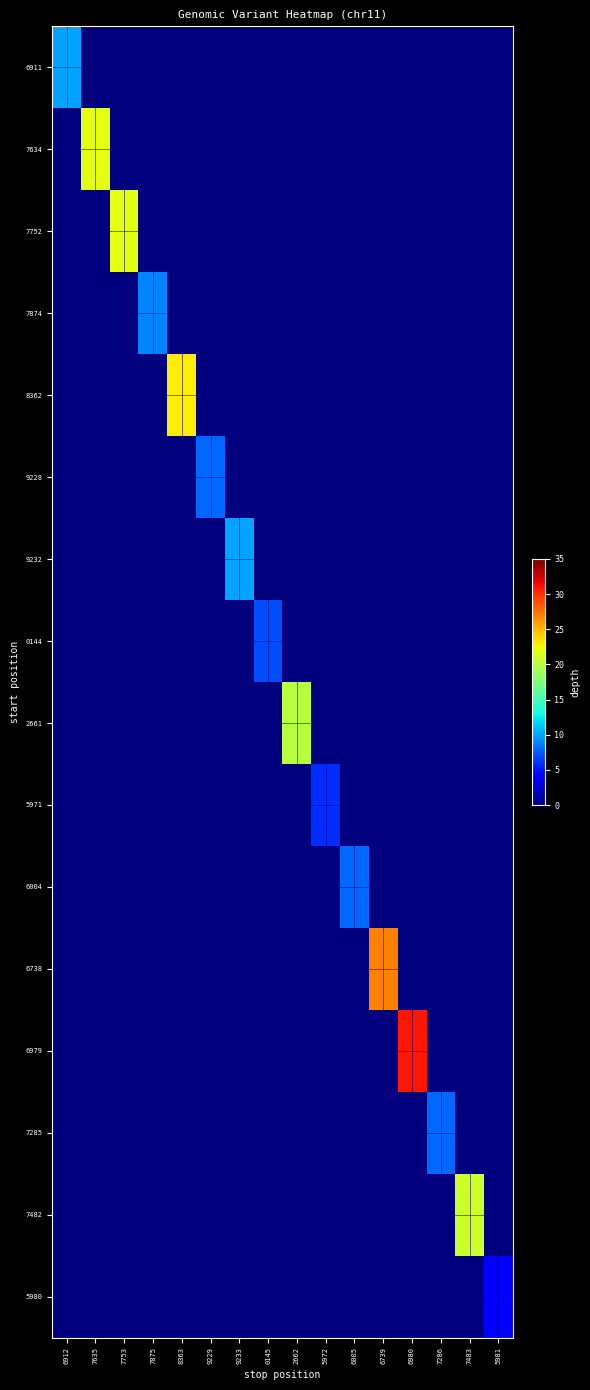

Reading left to right, transcribe all the data shown in this chart.

6911: 6912=10	7635=0	7753=0	7875=0	8363=0	9229=0	9233=0	0145=0	2662=0	5972=0	6005=0	6739=0	6980=0	7286=0	7483=0	5981=0
7634: 6912=0	7635=22	7753=0	7875=0	8363=0	9229=0	9233=0	0145=0	2662=0	5972=0	6005=0	6739=0	6980=0	7286=0	7483=0	5981=0
7752: 6912=0	7635=0	7753=22	7875=0	8363=0	9229=0	9233=0	0145=0	2662=0	5972=0	6005=0	6739=0	6980=0	7286=0	7483=0	5981=0
7874: 6912=0	7635=0	7753=0	7875=9	8363=0	9229=0	9233=0	0145=0	2662=0	5972=0	6005=0	6739=0	6980=0	7286=0	7483=0	5981=0
8362: 6912=0	7635=0	7753=0	7875=0	8363=23	9229=0	9233=0	0145=0	2662=0	5972=0	6005=0	6739=0	6980=0	7286=0	7483=0	5981=0
9228: 6912=0	7635=0	7753=0	7875=0	8363=0	9229=8	9233=0	0145=0	2662=0	5972=0	6005=0	6739=0	6980=0	7286=0	7483=0	5981=0
9232: 6912=0	7635=0	7753=0	7875=0	8363=0	9229=0	9233=10	0145=0	2662=0	5972=0	6005=0	6739=0	6980=0	7286=0	7483=0	5981=0
0144: 6912=0	7635=0	7753=0	7875=0	8363=0	9229=0	9233=0	0145=7	2662=0	5972=0	6005=0	6739=0	6980=0	7286=0	7483=0	5981=0
2661: 6912=0	7635=0	7753=0	7875=0	8363=0	9229=0	9233=0	0145=0	2662=20	5972=0	6005=0	6739=0	6980=0	7286=0	7483=0	5981=0
5971: 6912=0	7635=0	7753=0	7875=0	8363=0	9229=0	9233=0	0145=0	2662=0	5972=6	6005=0	6739=0	6980=0	7286=0	7483=0	5981=0
6004: 6912=0	7635=0	7753=0	7875=0	8363=0	9229=0	9233=0	0145=0	2662=0	5972=0	6005=8	6739=0	6980=0	7286=0	7483=0	5981=0
6738: 6912=0	7635=0	7753=0	7875=0	8363=0	9229=0	9233=0	0145=0	2662=0	5972=0	6005=0	6739=27	6980=0	7286=0	7483=0	5981=0
6979: 6912=0	7635=0	7753=0	7875=0	8363=0	9229=0	9233=0	0145=0	2662=0	5972=0	6005=0	6739=0	6980=31	7286=0	7483=0	5981=0
7285: 6912=0	7635=0	7753=0	7875=0	8363=0	9229=0	9233=0	0145=0	2662=0	5972=0	6005=0	6739=0	6980=0	7286=8	7483=0	5981=0
7482: 6912=0	7635=0	7753=0	7875=0	8363=0	9229=0	9233=0	0145=0	2662=0	5972=0	6005=0	6739=0	6980=0	7286=0	7483=21	5981=0
5980: 6912=0	7635=0	7753=0	7875=0	8363=0	9229=0	9233=0	0145=0	2662=0	5972=0	6005=0	6739=0	6980=0	7286=0	7483=0	5981=4